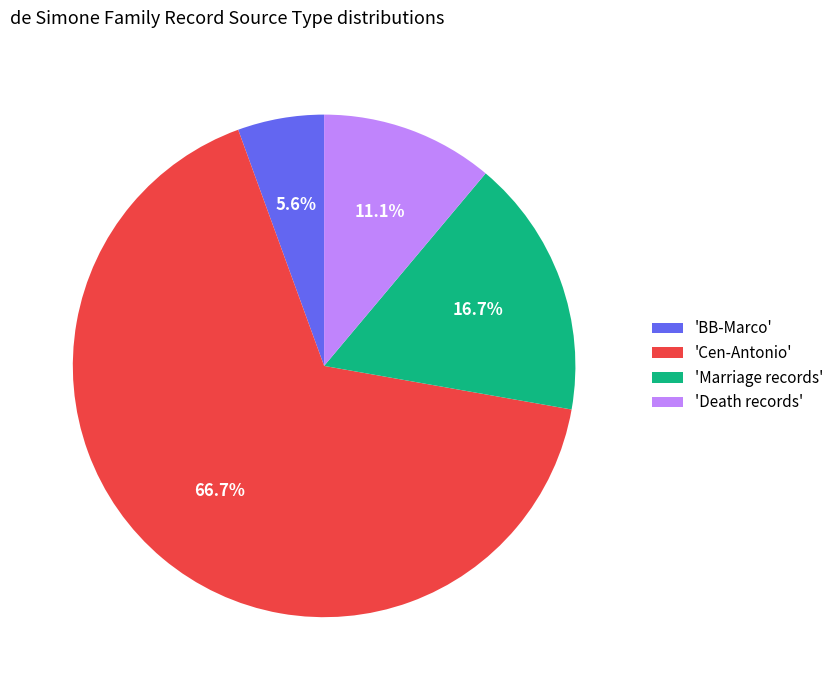

Which slice is the largest?

'Cen-Antonio'